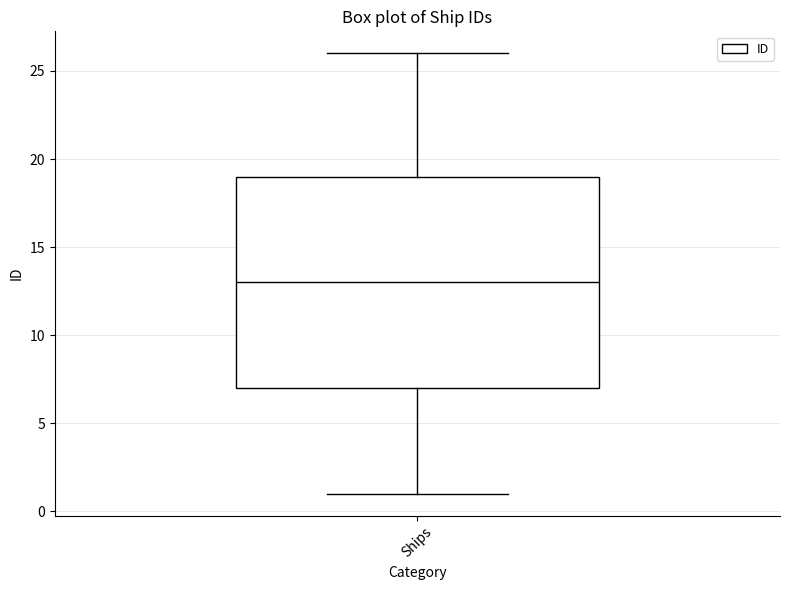

Read this box plot against the y-axis: the position of the median line, the range covered by the box, and the ends of both whiskers. The values are not printed on the chart, so give them approximately, as read against the axis.

median 13, box 7 to 19, whiskers 1 to 26